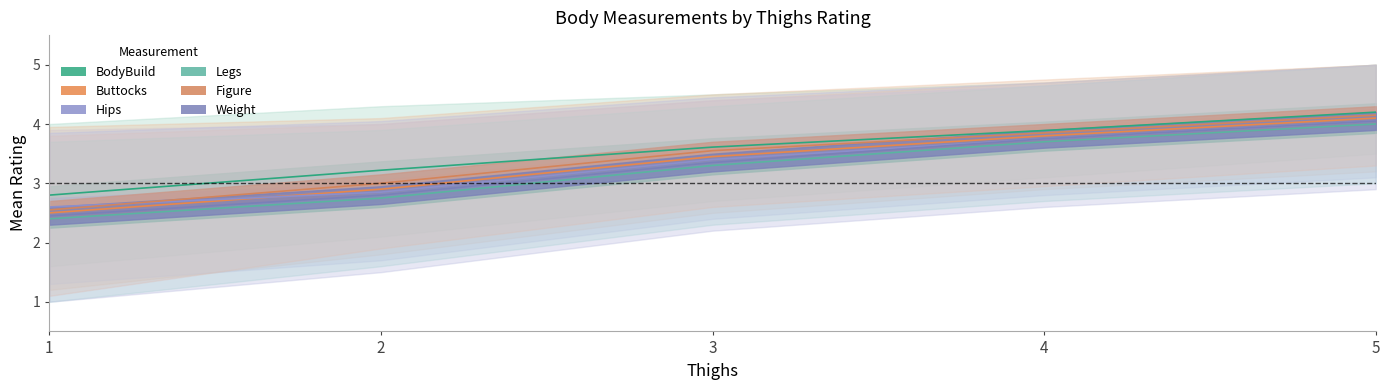

Reading left to right, what are all the values shown in this chart?

BodyBuild: 2.8	3.2	3.6	3.9	4.2
Buttocks: 2.5	2.9	3.5	3.8	4.1
Hips: 2.6	2.9	3.4	3.8	4.0
Legs: 2.4	2.8	3.3	3.7	4.0
Figure: 2.5	3.0	3.5	3.9	4.2
Weight: 2.5	2.8	3.4	3.8	4.0